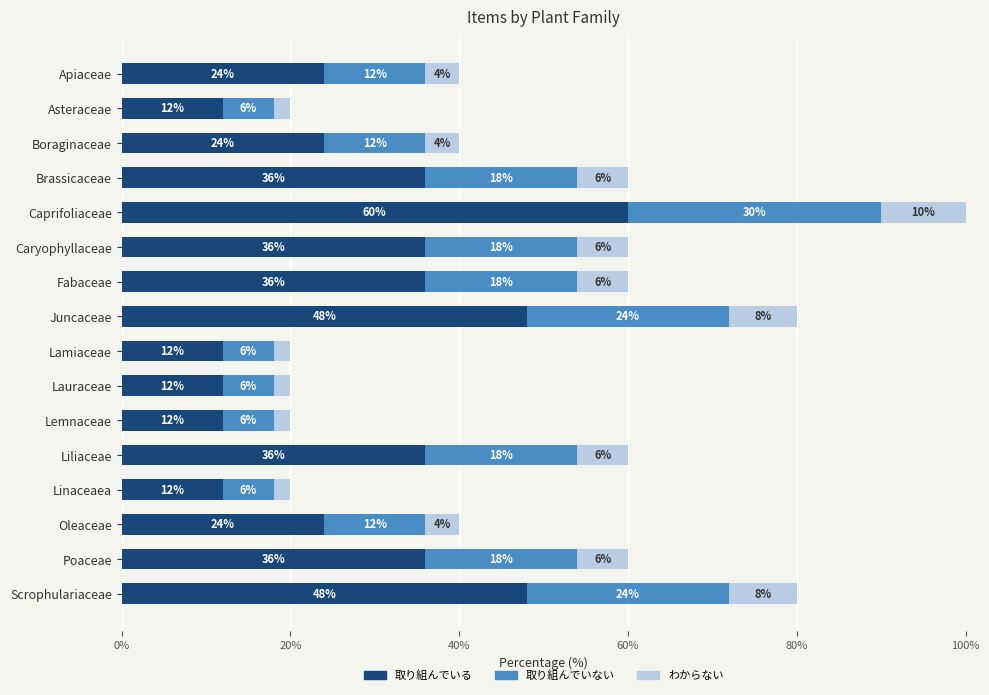

Read the 取り組んでいる value at Scrophulariaceae, to the nearest 10.

50